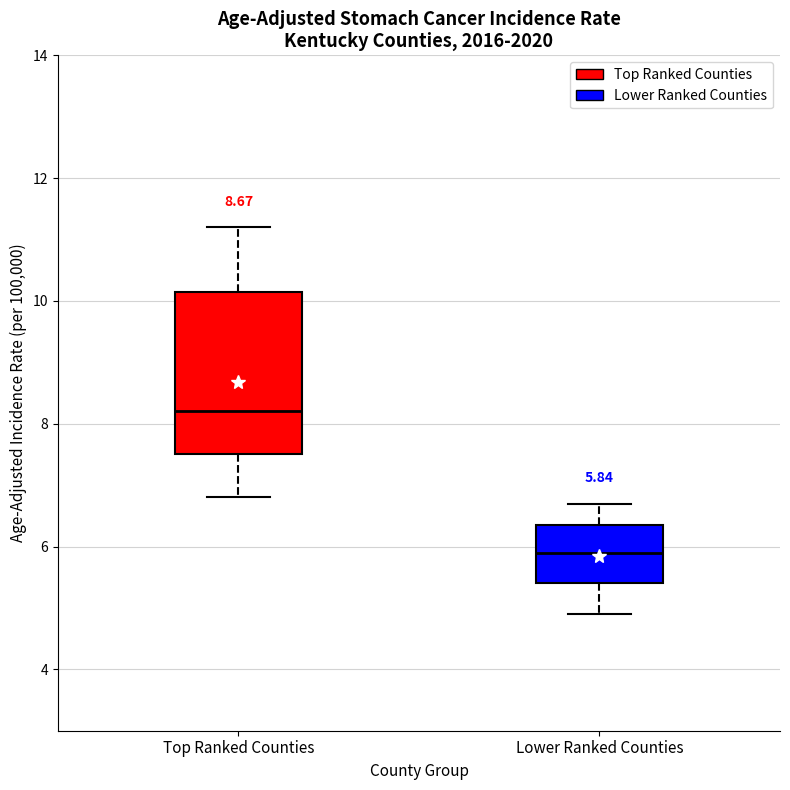

Which box is the tallest, from its lower edge to its upper edge?

Top Ranked Counties